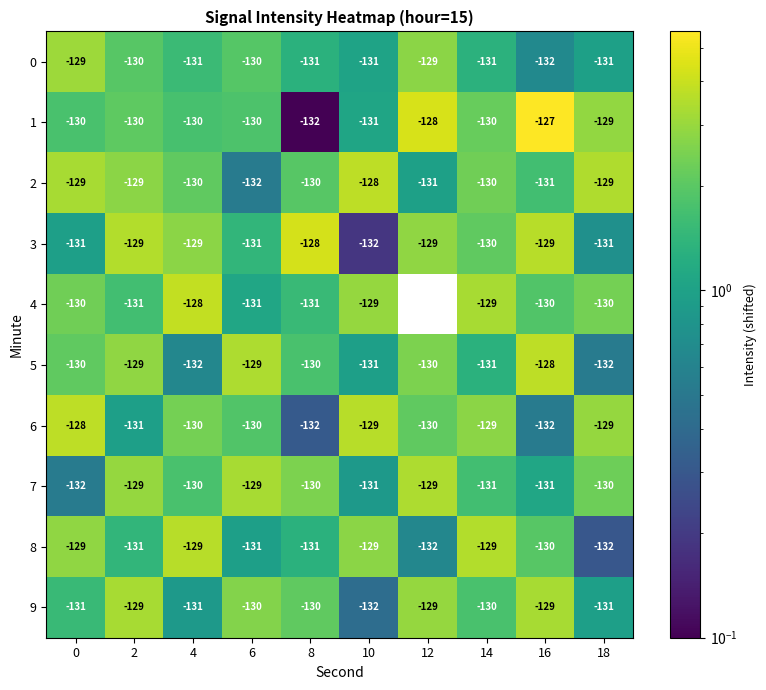

Count the number of categories in the chart.

10